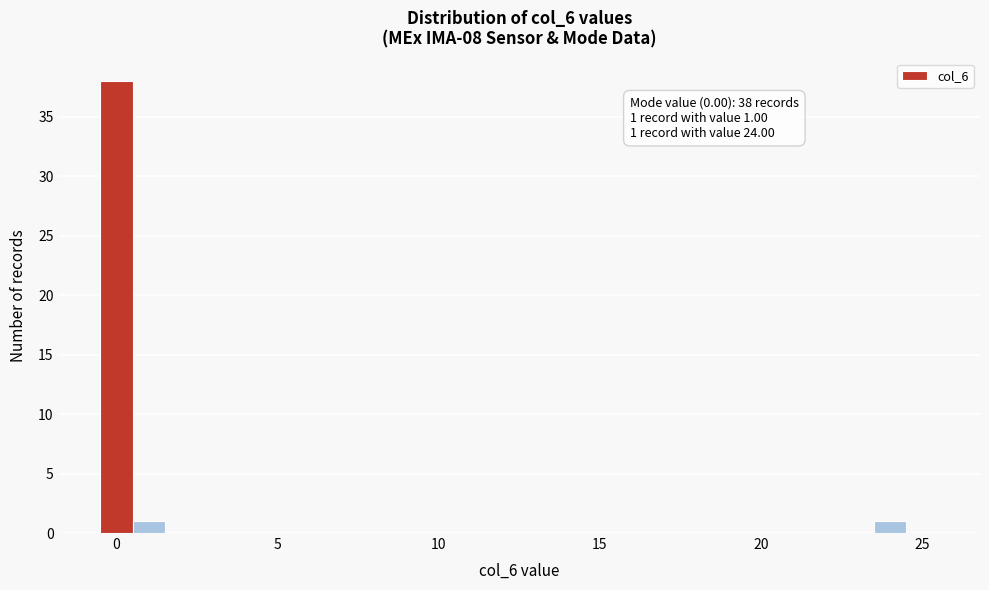

Around what value on the x-axis is the tallest bar? Give the approximate position of its centre, as read against the axis.

0.0